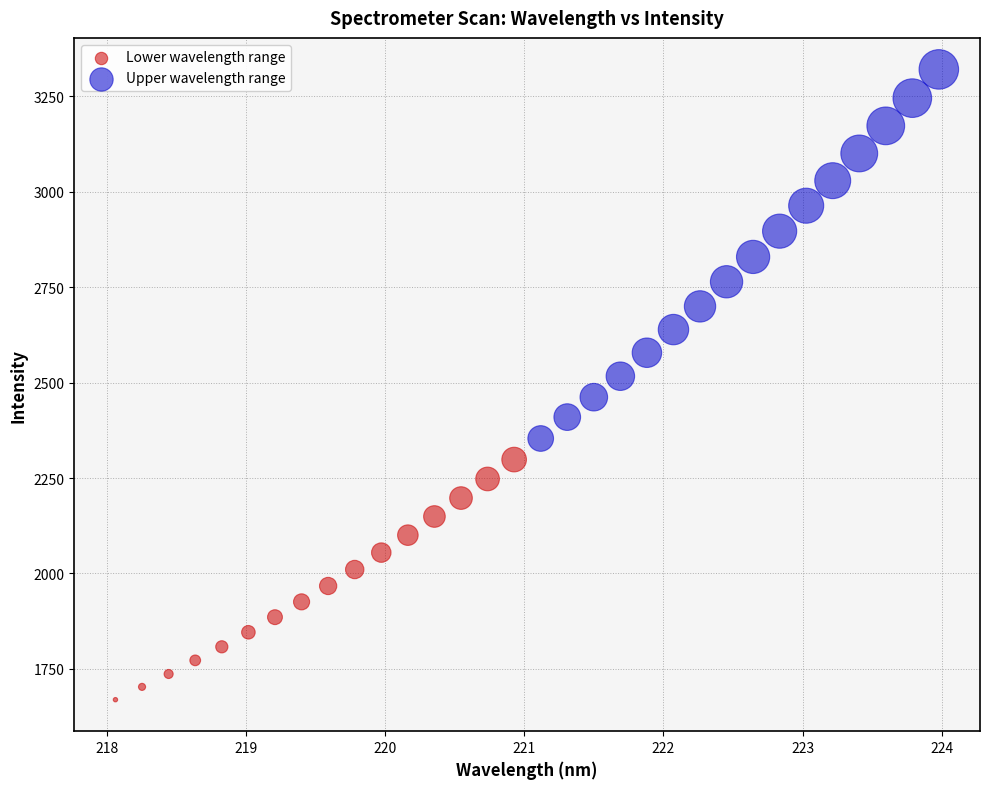

Which series has the widest spread of Y values?

Upper wavelength range